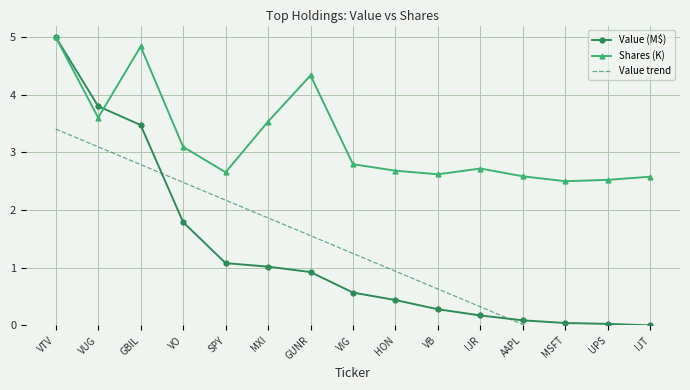

List the labels in order of Value trend value, smallest first.

IJT, UPS, MSFT, AAPL, IJR, VB, HON, VIG, GUNR, MXI, SPY, VO, GBIL, VUG, VTV